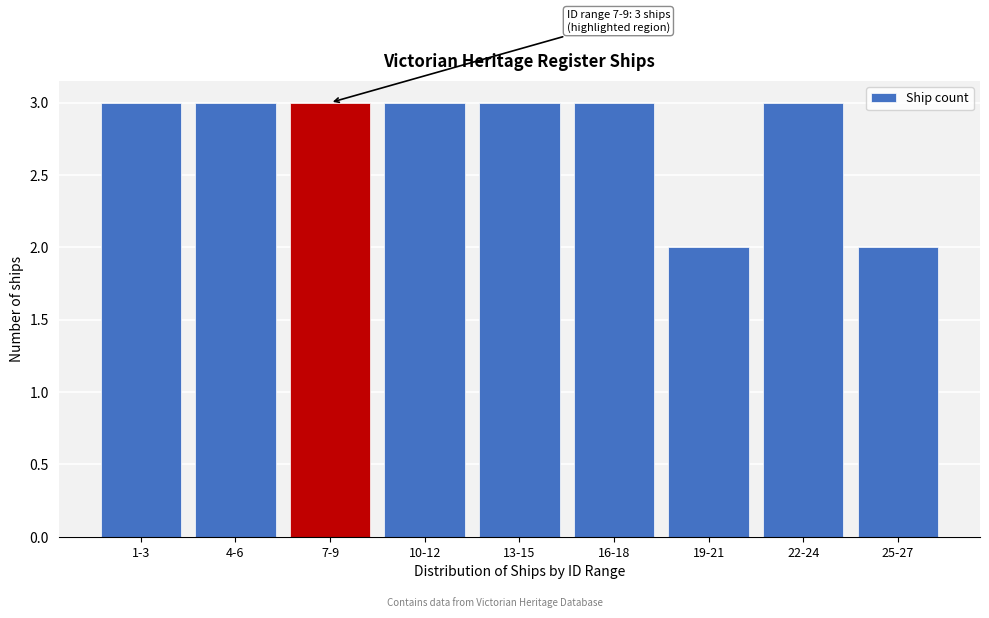

Reading right to left, list all the values displayed in this chart.

25-27=2	22-24=3	19-21=2	16-18=3	13-15=3	10-12=3	7-9=3	4-6=3	1-3=3